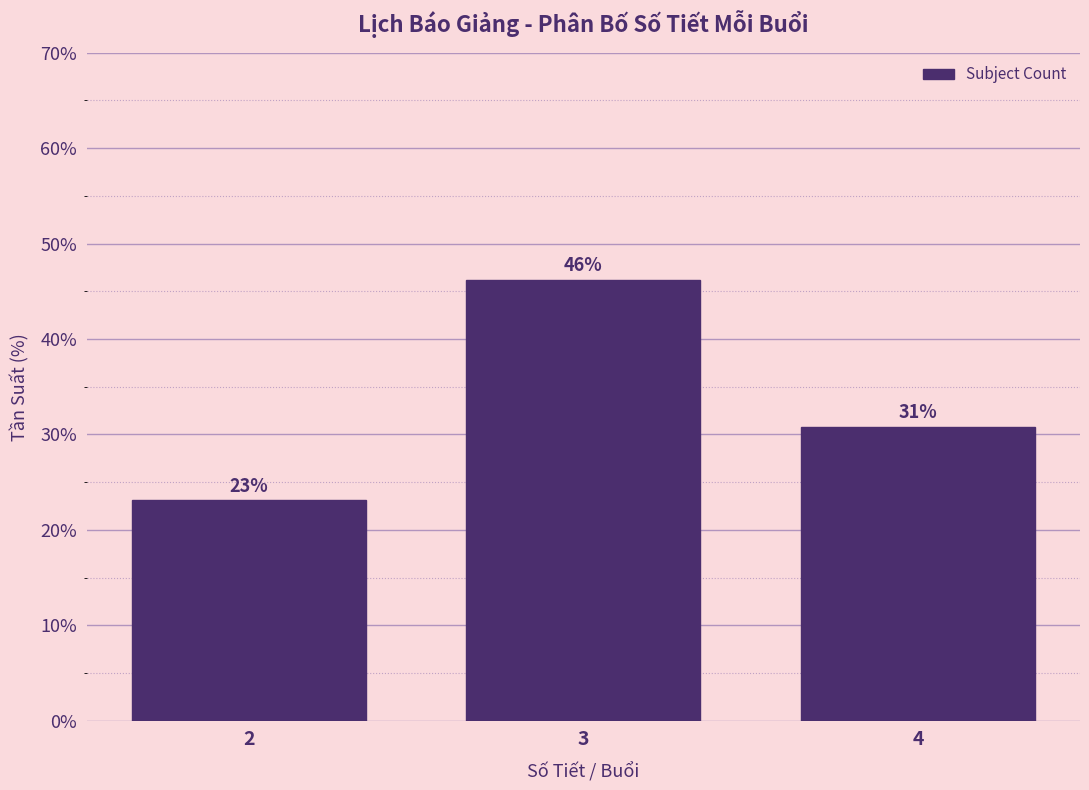

The value at 3 is 74.3. True or false?

False